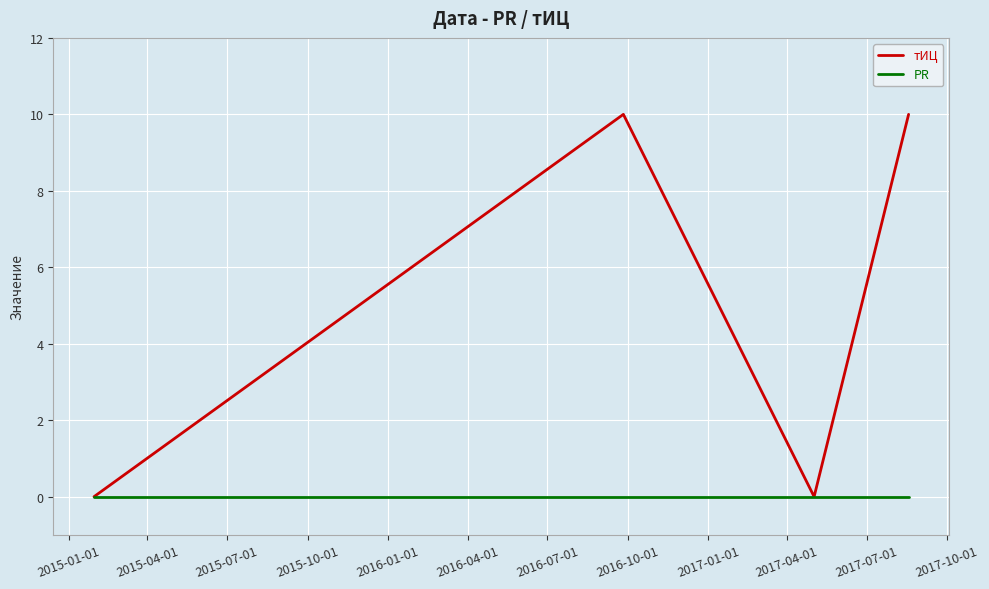

How many lines are shown in the chart?

2